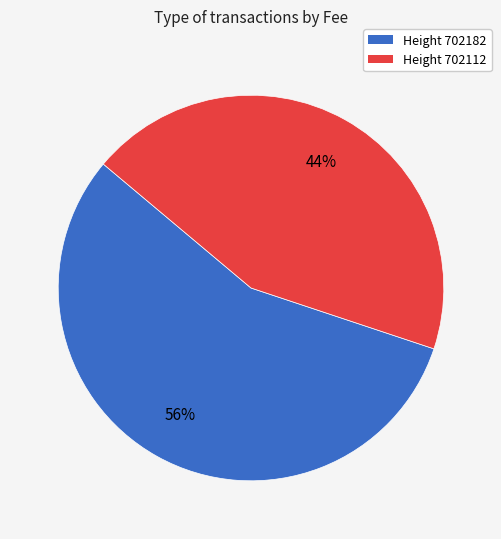

To the nearest percent, what is the difference between the largest and smallest slice percentages?

12%